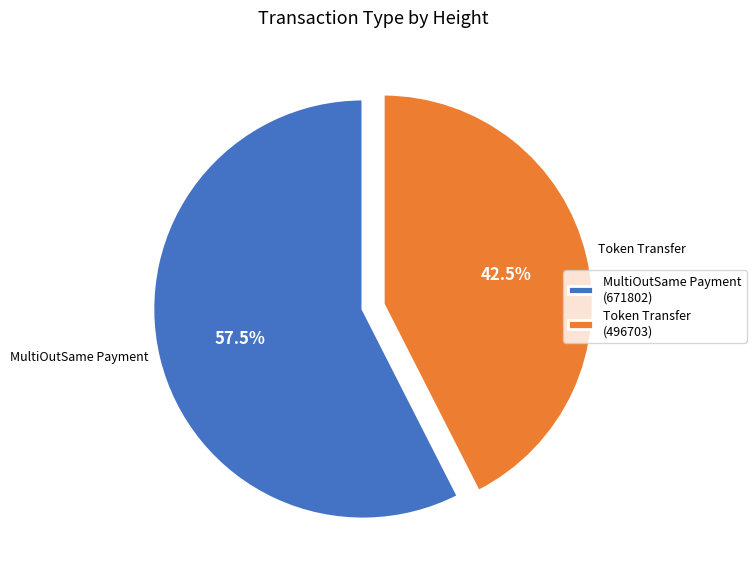

Approximately how many times larger is the value at Token Transfer compared to MultiOutSame Payment?

0.7